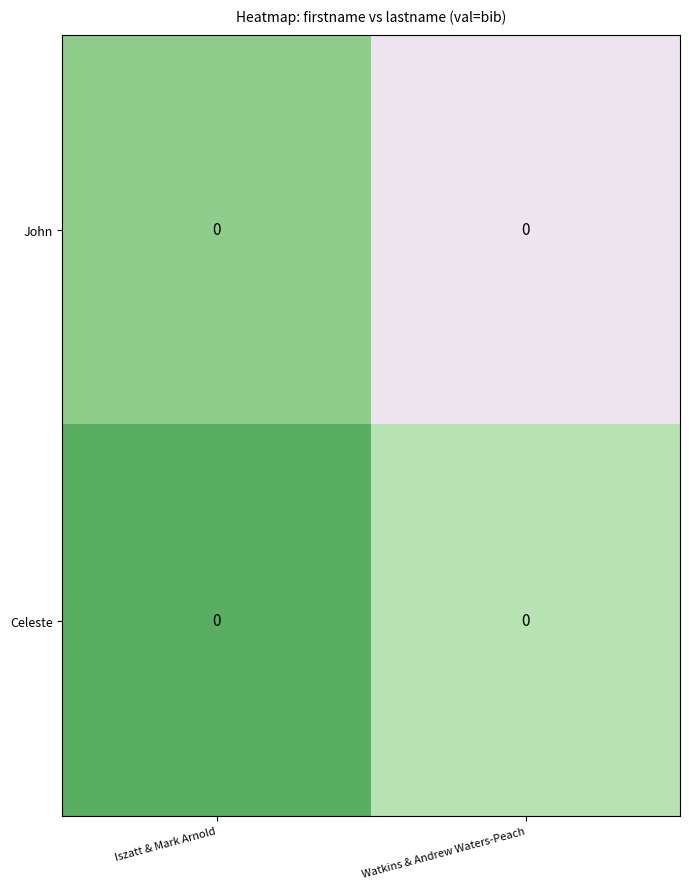

The Celeste series shows 0.2 at Iszatt & Mark Arnold. True or false?

False